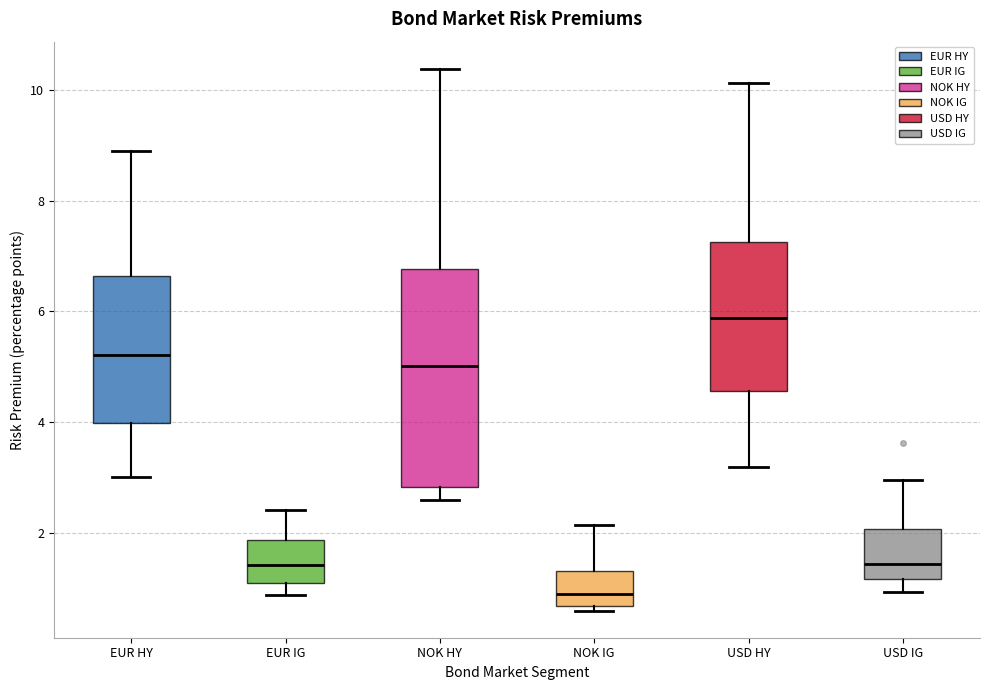

Which box has the highest median line?

USD HY